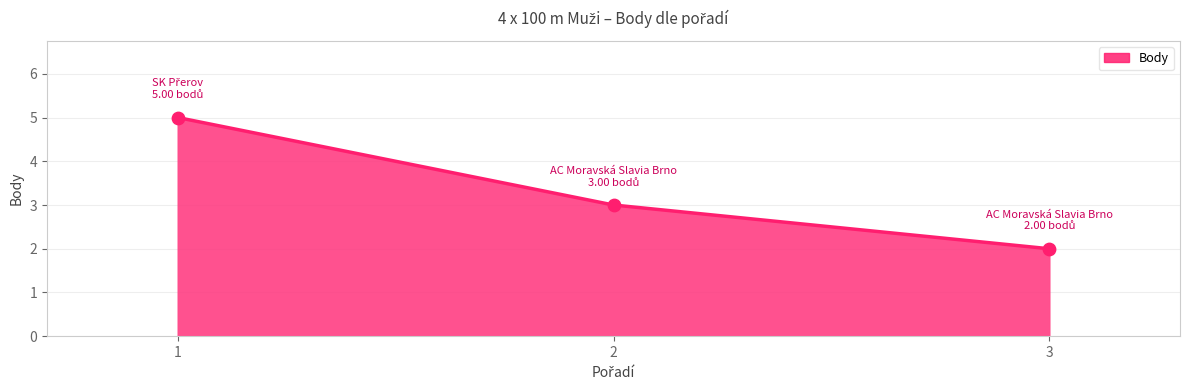

What is the change in value from 2 to 3?

-1